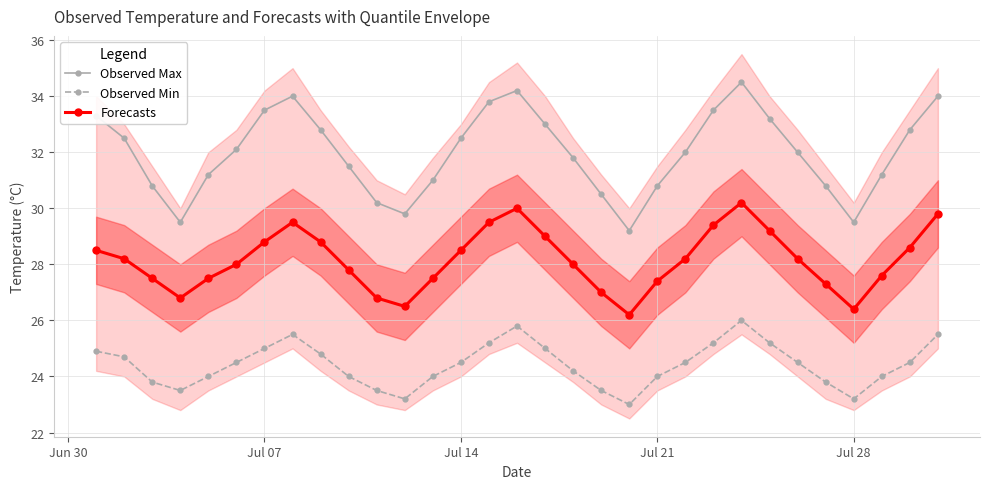

What is the lowest value of the Forecasts series?

26.2